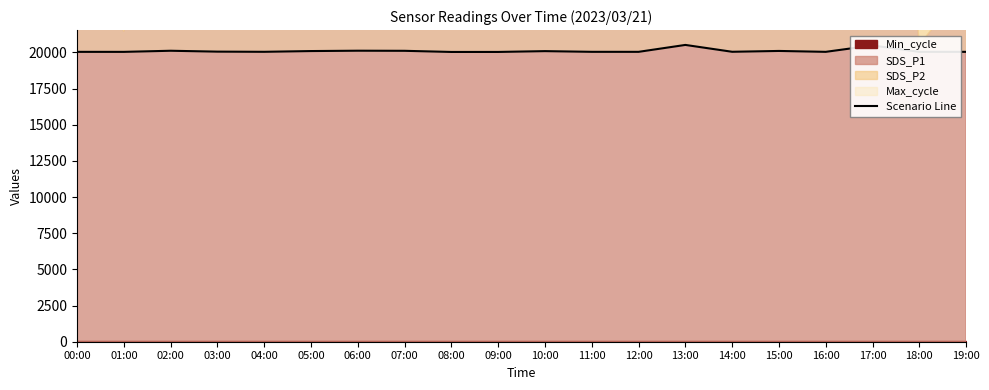

What is the sum of the values at 16:00 and 12:00?

40068